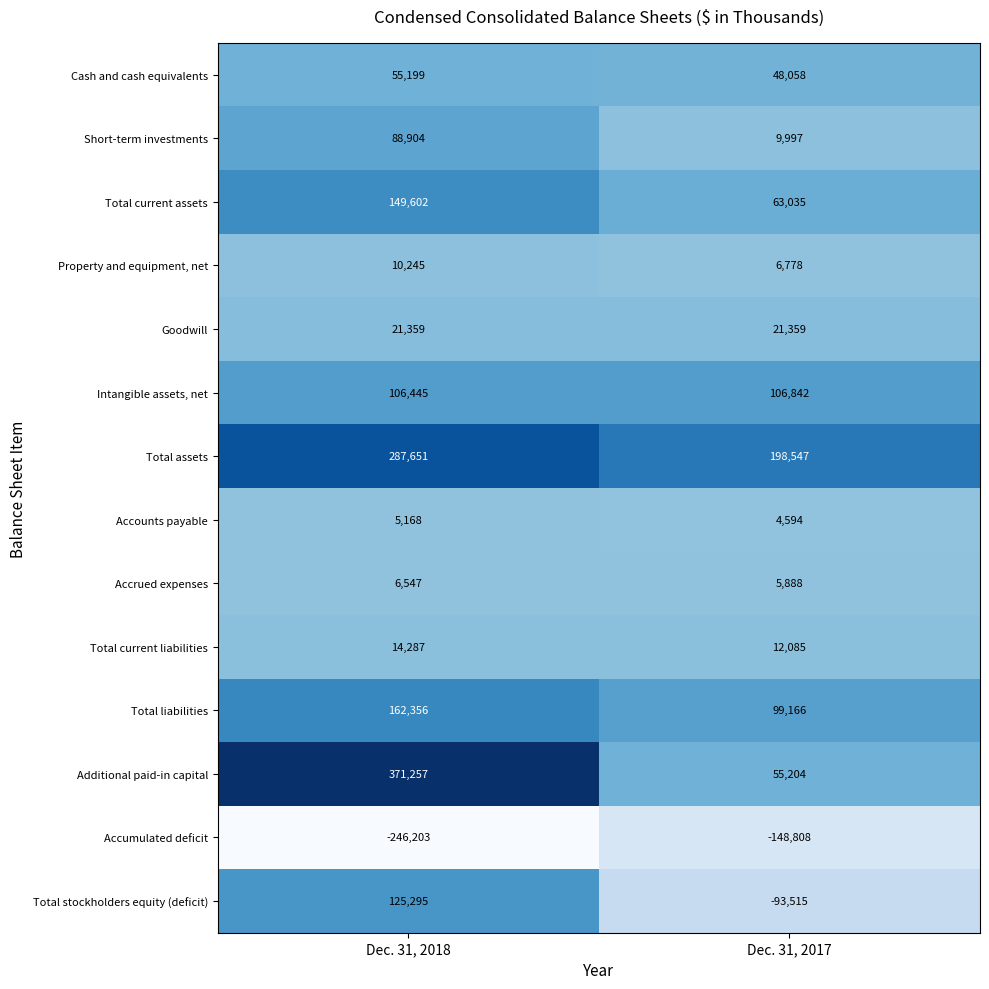

What is the difference between the Accrued expenses values at Dec. 31, 2018 and Dec. 31, 2017?

659